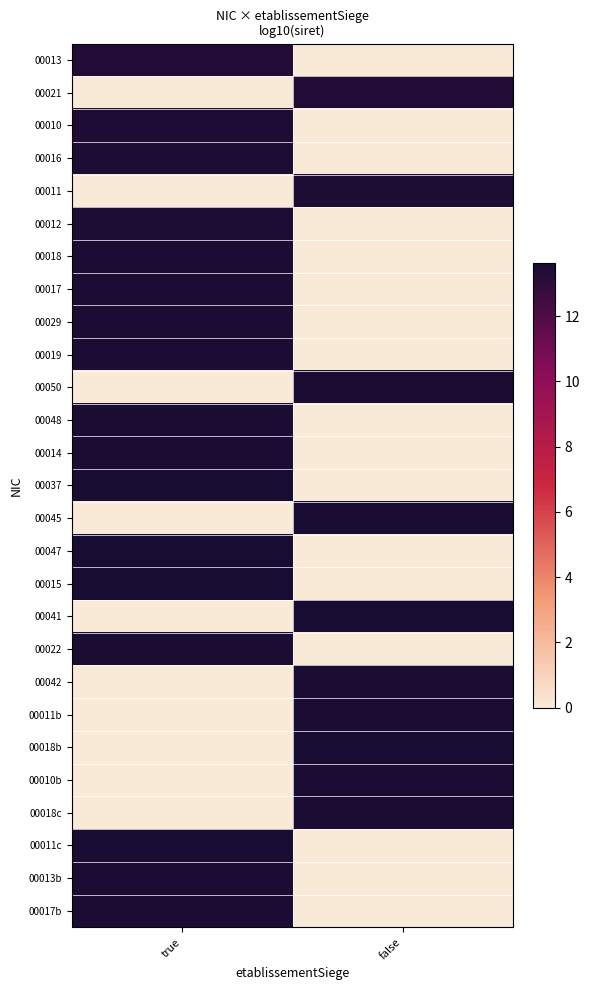

What is the spread (max minus min) of values at true?

13.6